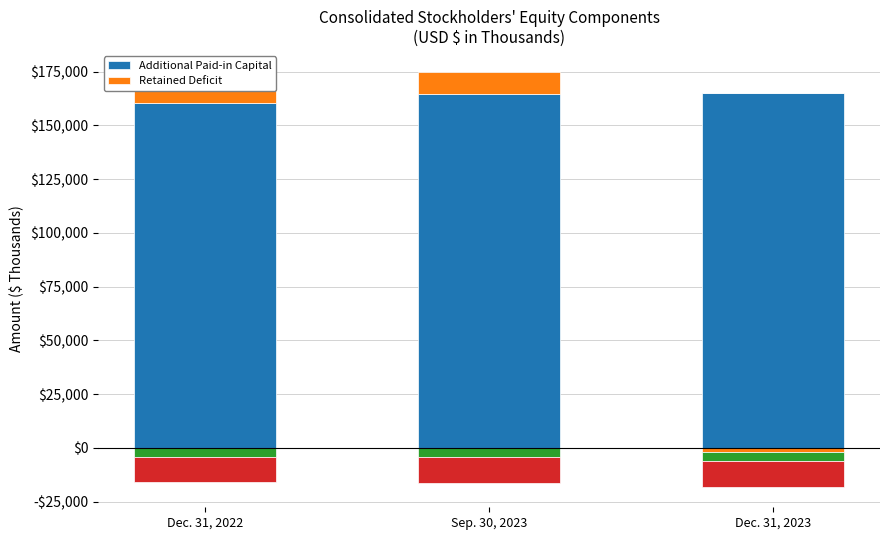

Read the Additional Paid-in Capital value at Dec. 31, 2022.

160475